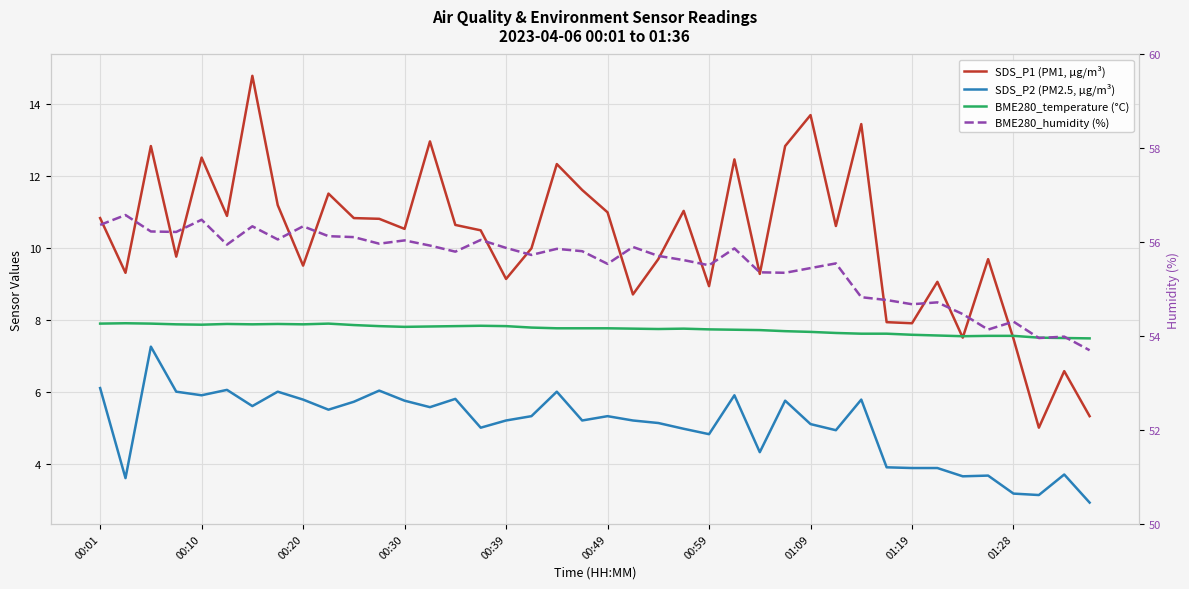

Rank the series at 00:59 from lowest to highest value.

SDS_P2 (PM2.5, µg/m³), BME280_temperature (°C), SDS_P1 (PM1, µg/m³), BME280_humidity (%)